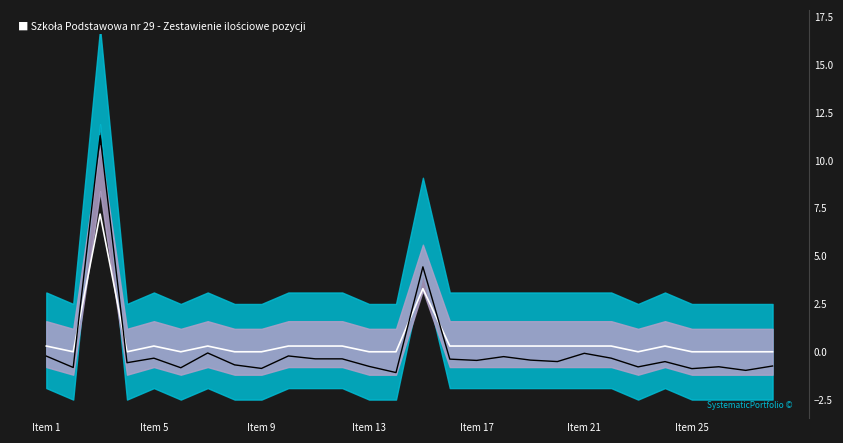

What is the maximum value for signal?

11.3